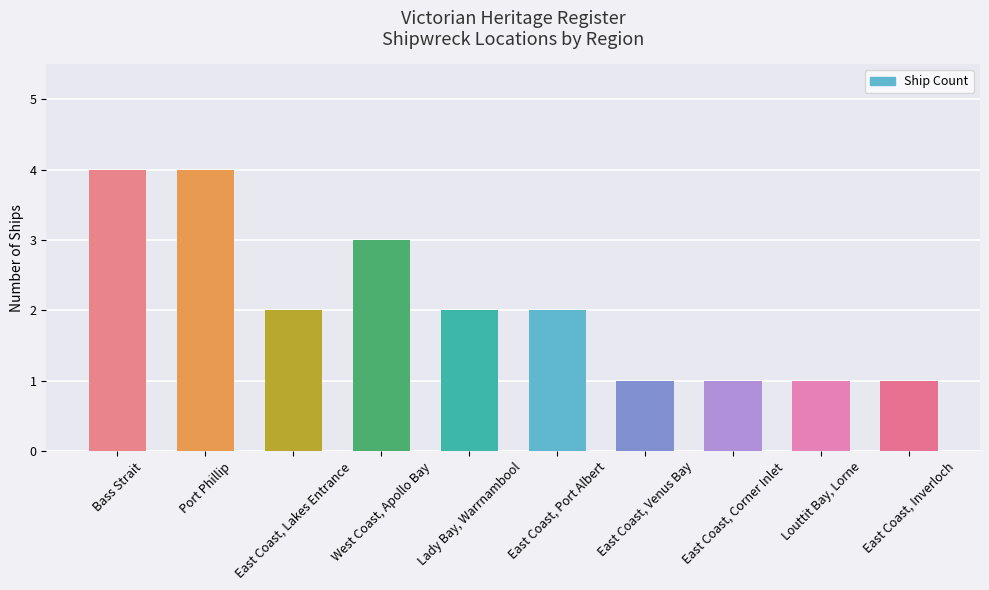

True or false: the data shows 1 at Louttit Bay, Lorne.

True